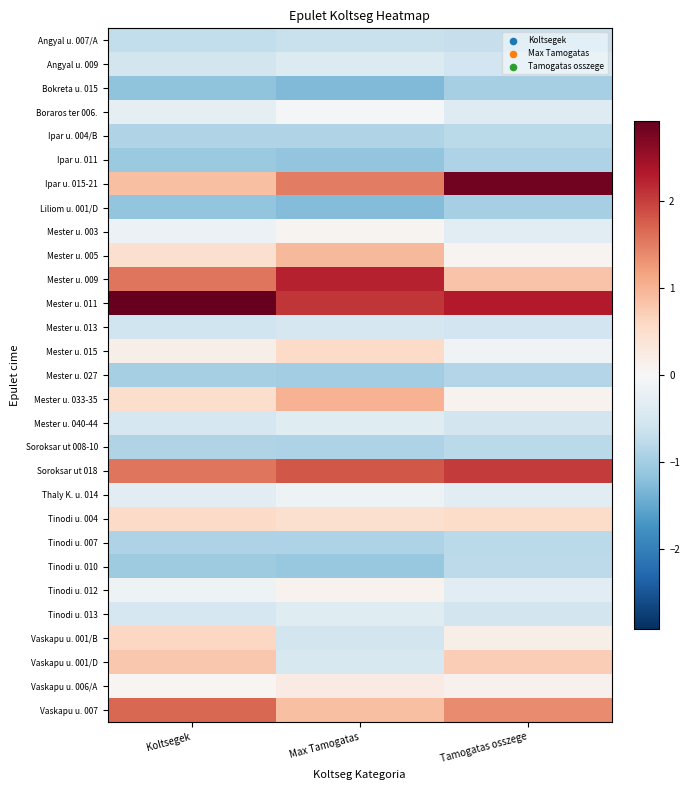

What is the difference between the highest and lowest values at Koltsegek?

4.1